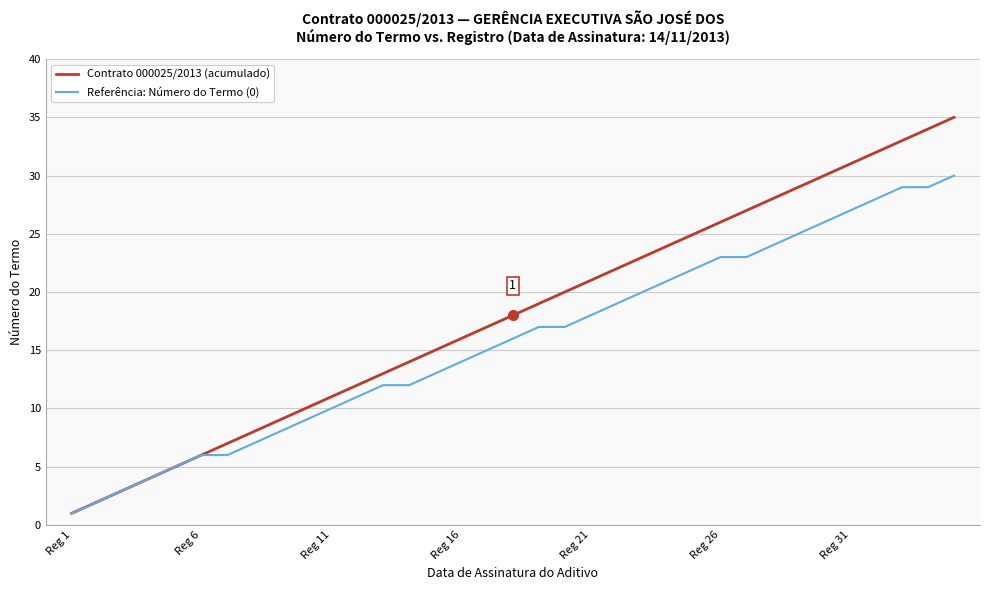

Which series has the largest total across all categories?

Contrato 000025/2013 (acumulado)